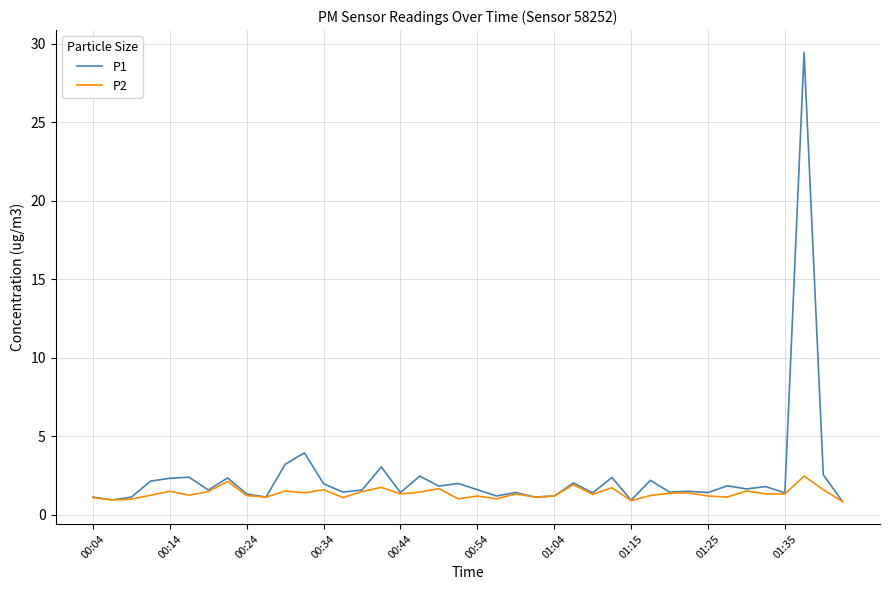

Rank the series by their maximum value, from highest to lowest.

P1, P2